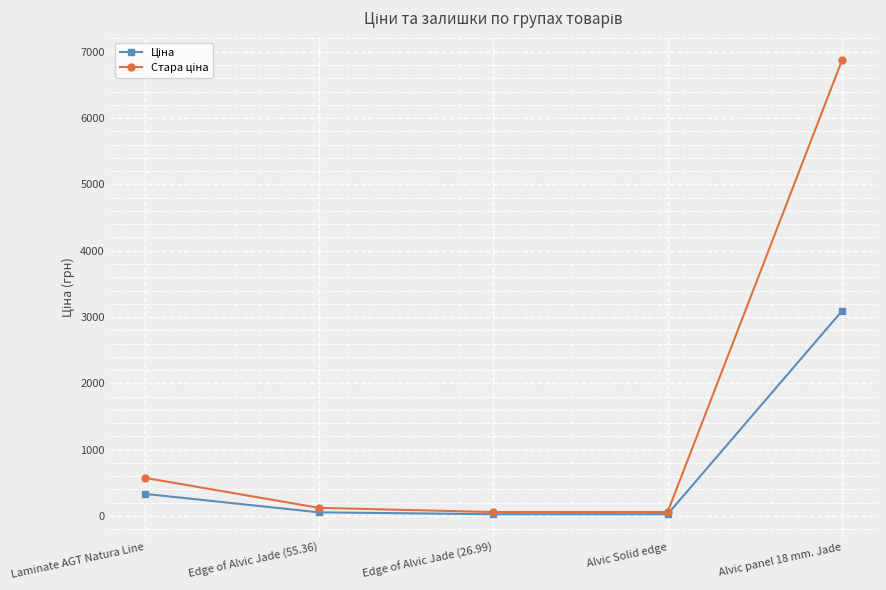

At which category is the sum across all series the highest?

Alvic panel 18 mm. Jade